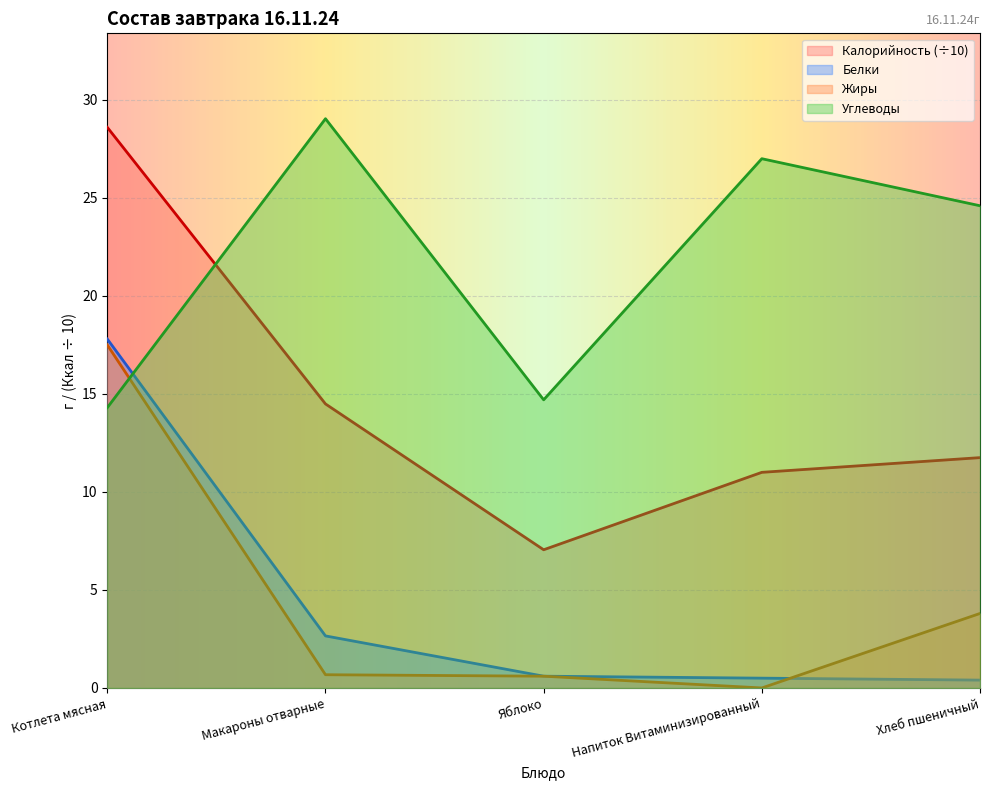

The Углеводы series shows 24.6 at Хлеб пшеничный. True or false?

True